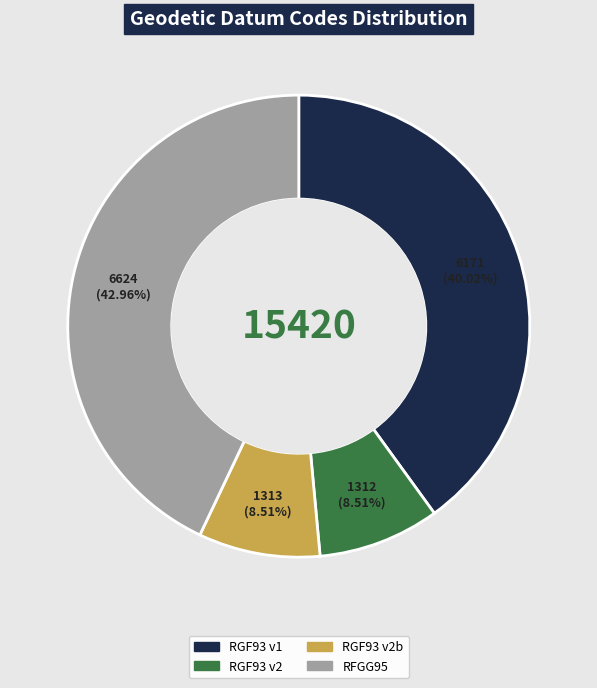

How many slices are in this pie chart?

4